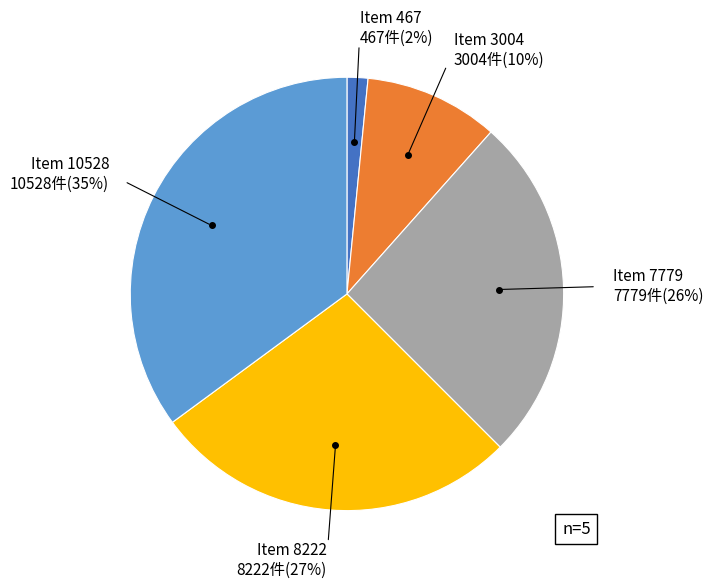

Is there a majority slice in this chart?

No